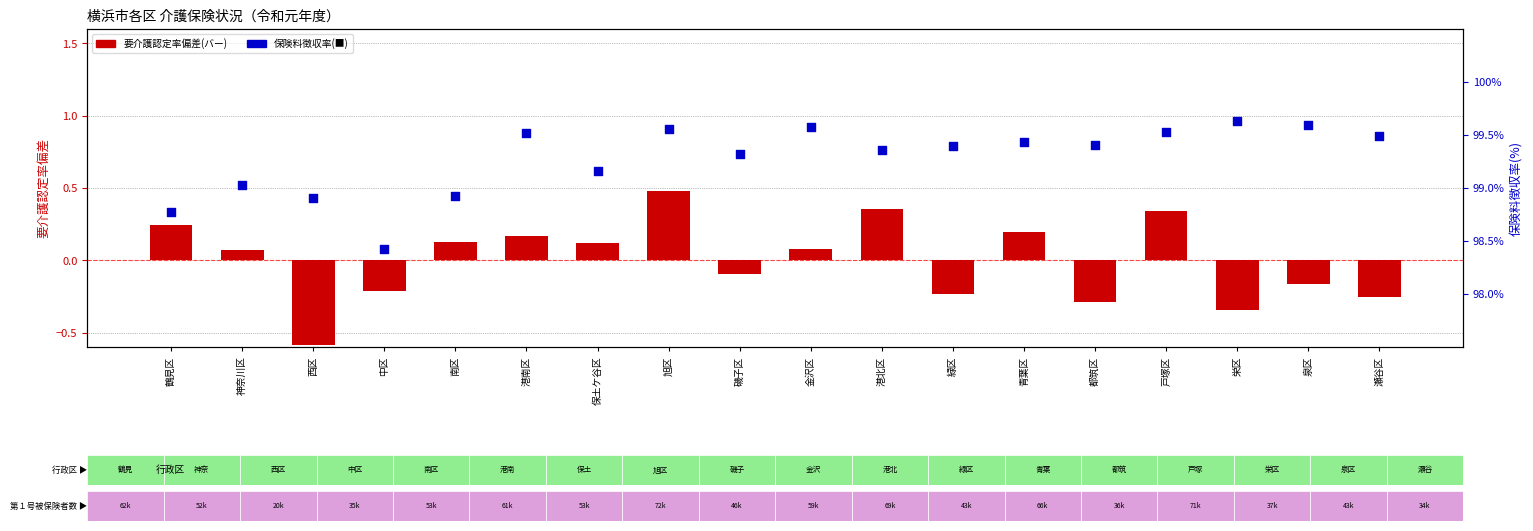

Is the value of 要介護認定率偏差(対平均) at 金沢区 greater than the value of 徴収率(%) at 鶴見区?

No